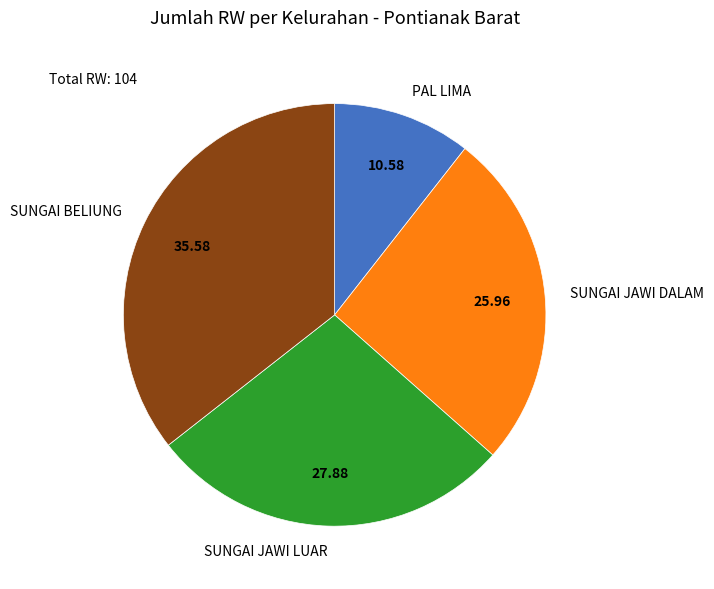

Rank the categories by value from highest to lowest.

SUNGAI BELIUNG, SUNGAI JAWI LUAR, SUNGAI JAWI DALAM, PAL LIMA